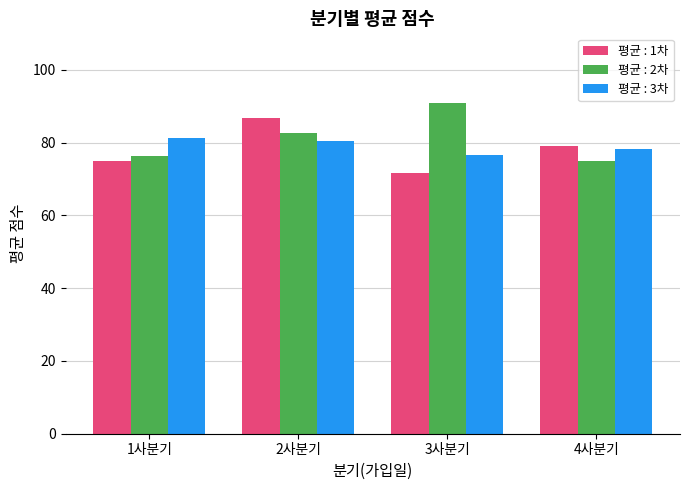

What is the value of the 평균 : 3차 bar at the 2nd from the left?

80.4